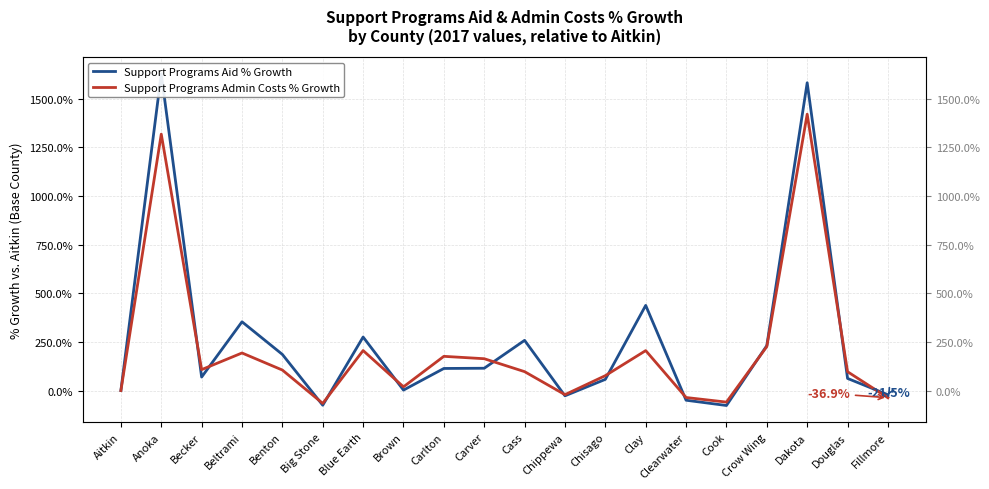

Is it true that Support Programs Admin Costs % Growth equals 96.8 at Douglas?

True